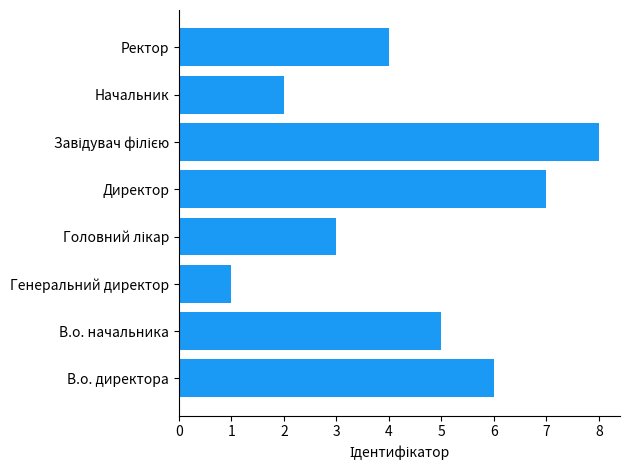

What is the difference between the second highest and minimum values?

6